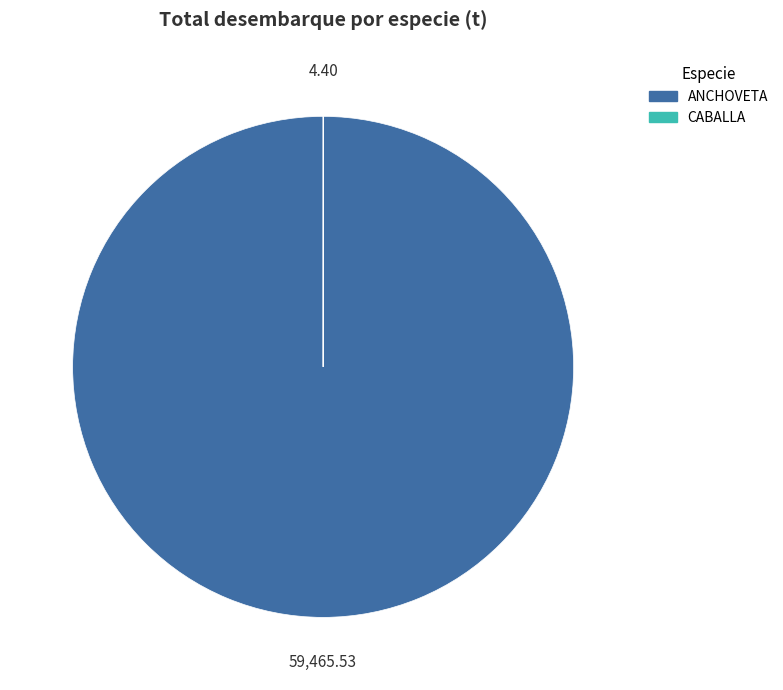

Is there any slice that represents more than half of the pie?

Yes